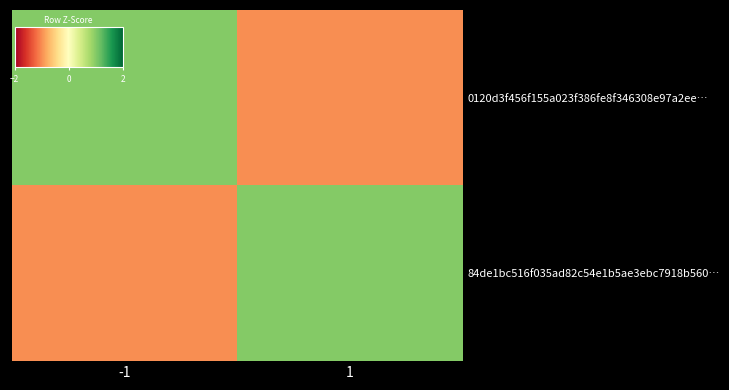

Rank the categories by 84de1bc516f035ad82c54e1b5ae3ebc7918b560… value from highest to lowest.

1, -1